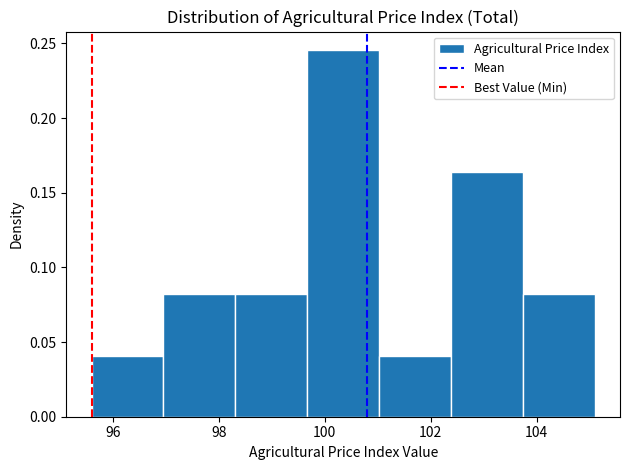

Reading left to right, list every bar in this chart as the range it spans on the x-axis followed by its height. Neither the bar edges nor the heights are printed on the chart, so give them approximately, as read against the axes.

95.6 to 97.0: 0.040
97.0 to 98.4: 0.080
98.4 to 99.6: 0.080
99.6 to 101.0: 0.245
101.0 to 102.4: 0.040
102.4 to 103.8: 0.165
103.8 to 105.2: 0.080